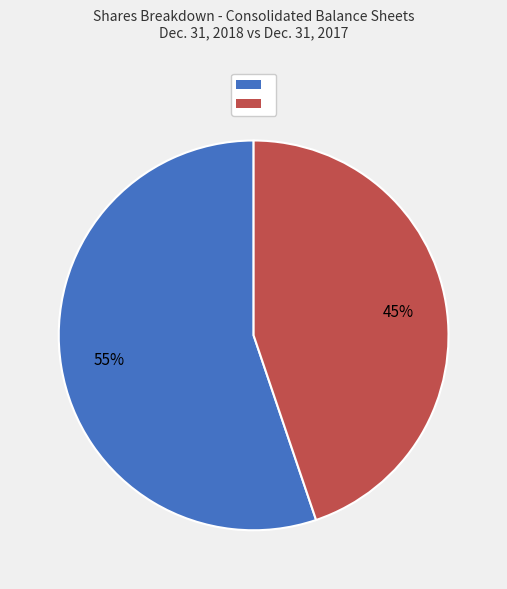

How many slices are in this pie chart?

2